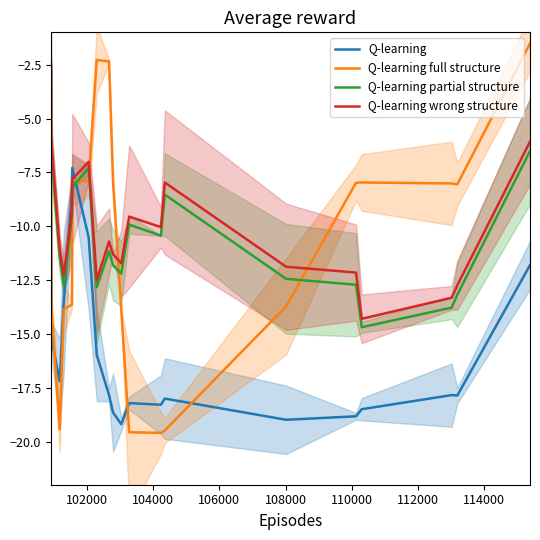

True or false: Q-learning full structure and Q-learning wrong structure cross at least once.

True